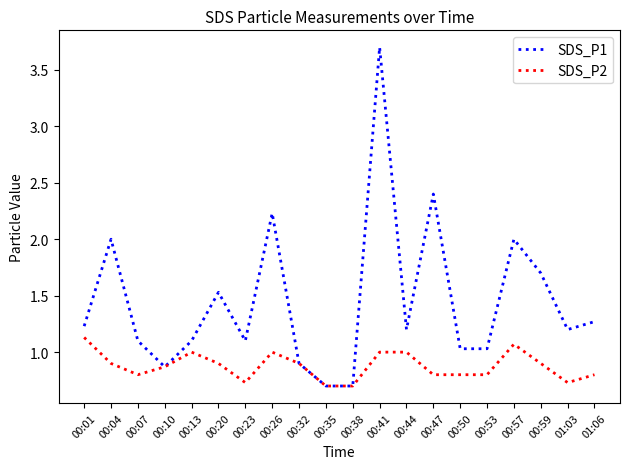

What is the greatest value displayed?

3.7